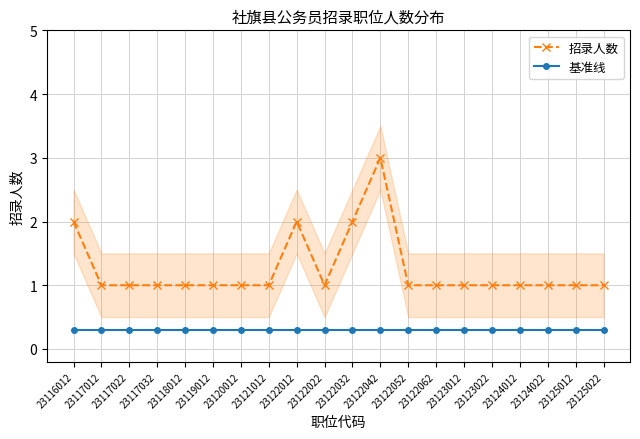

What is the sum of all 基准线 values?

6.0